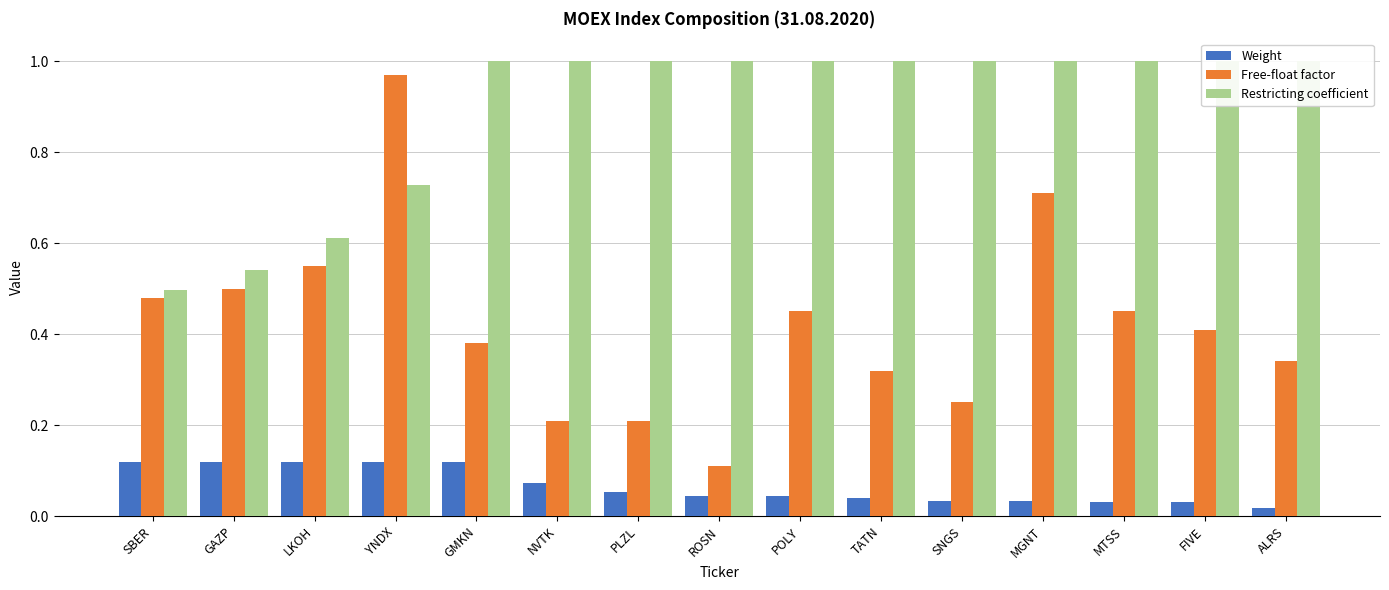

At how many categories does at least one series exceed 0?

15